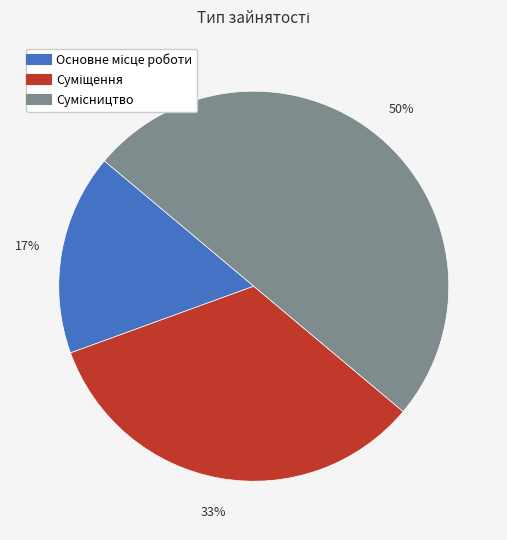

To the nearest percent, what is the average slice percentage?

33%